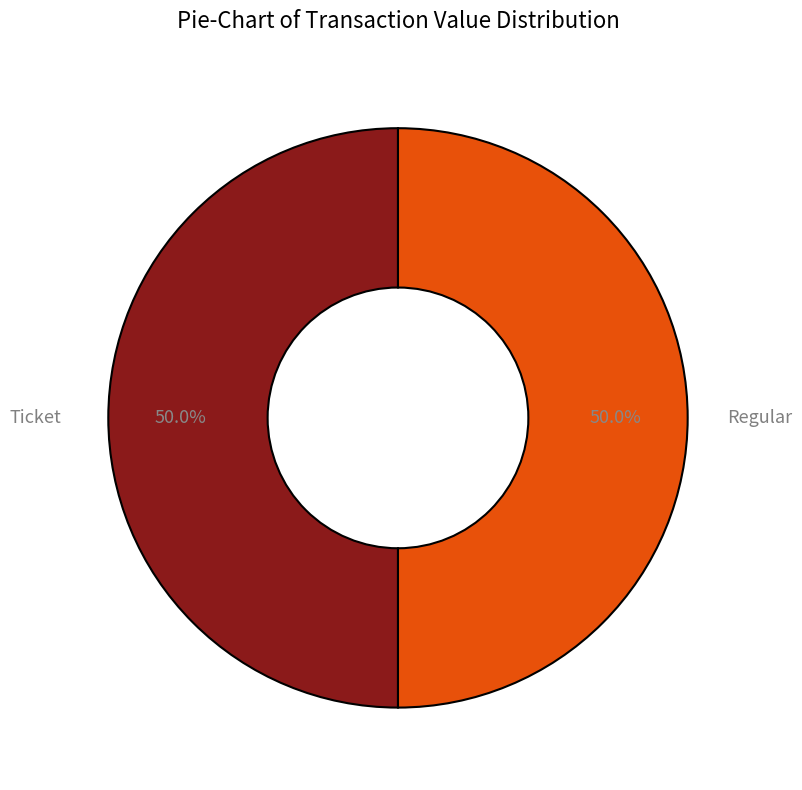

What portion of the pie excludes Ticket?

50.0%